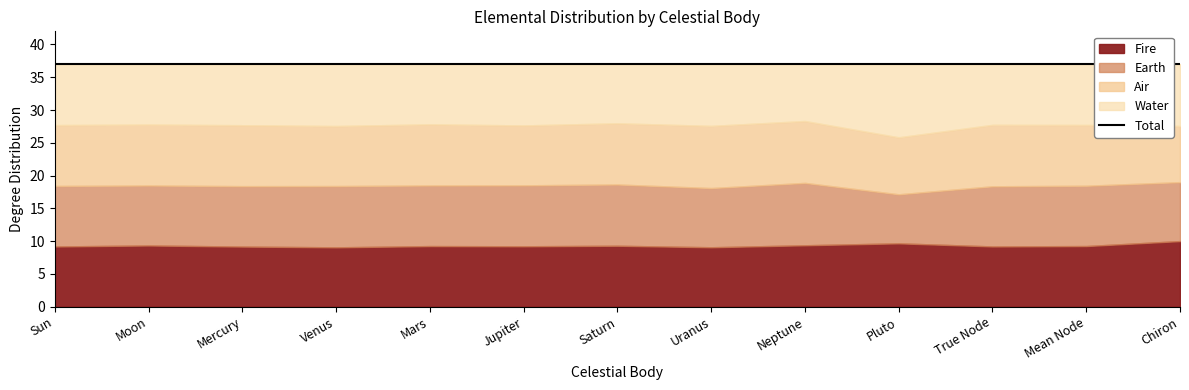

Reading left to right, list all the values displayed in this chart.

Fire: 9.2	9.3	9.2	9.1	9.2	9.2	9.3	9.1	9.4	9.7	9.2	9.3	10.0
Earth: 9.2	9.1	9.2	9.3	9.2	9.3	9.3	9.0	9.5	7.5	9.2	9.2	9.0
Air: 9.3	9.3	9.3	9.2	9.3	9.1	9.3	9.5	9.4	8.7	9.4	9.3	8.6
Water: 9.3	9.2	9.3	9.4	9.2	9.4	9.0	9.4	8.7	11.2	9.3	9.3	9.4